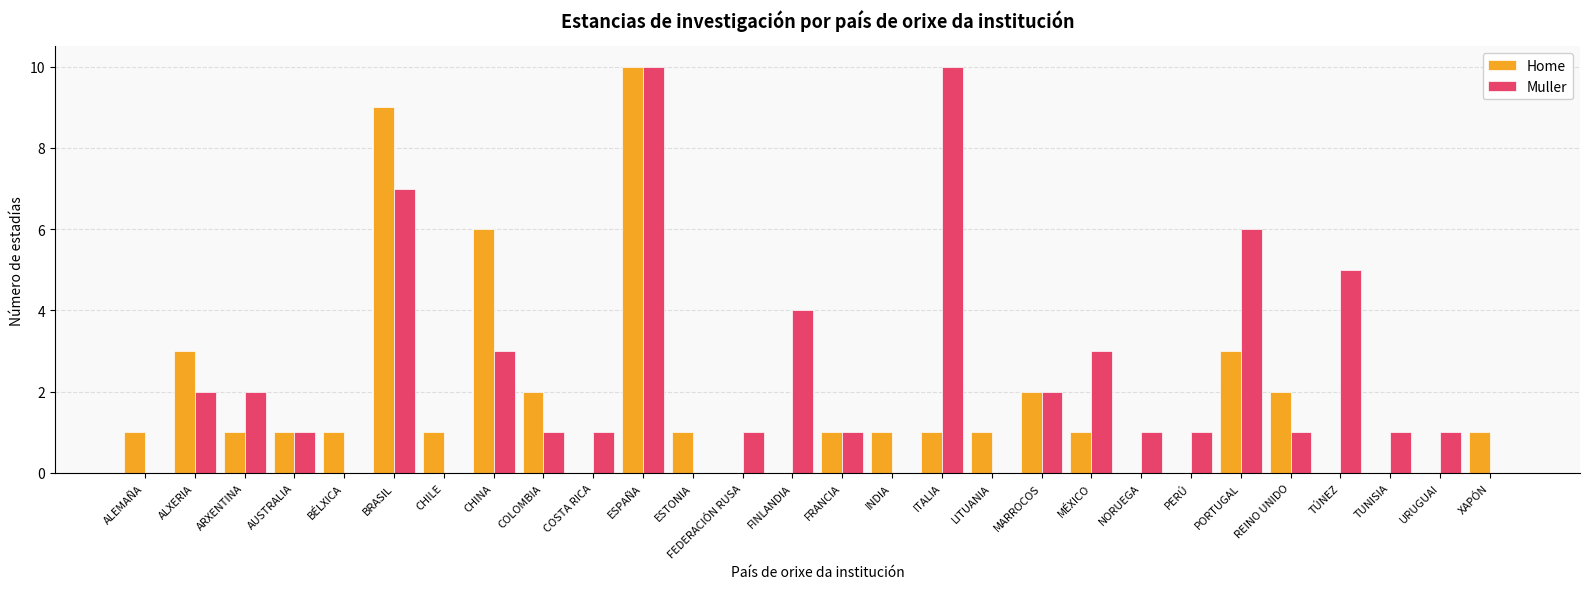

Between AUSTRALIA and FINLANDIA, which series saw the biggest shift?

Muller